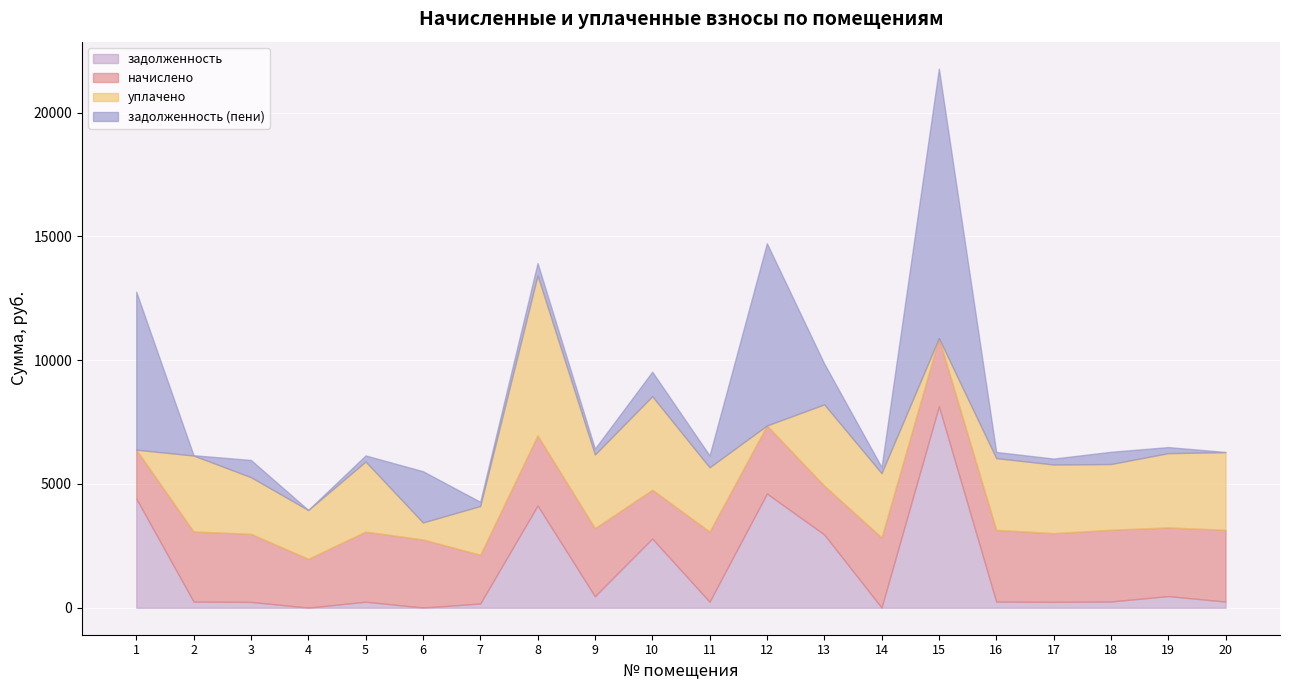

What is the value of the начислено point at the 9th from the left?

2747.5